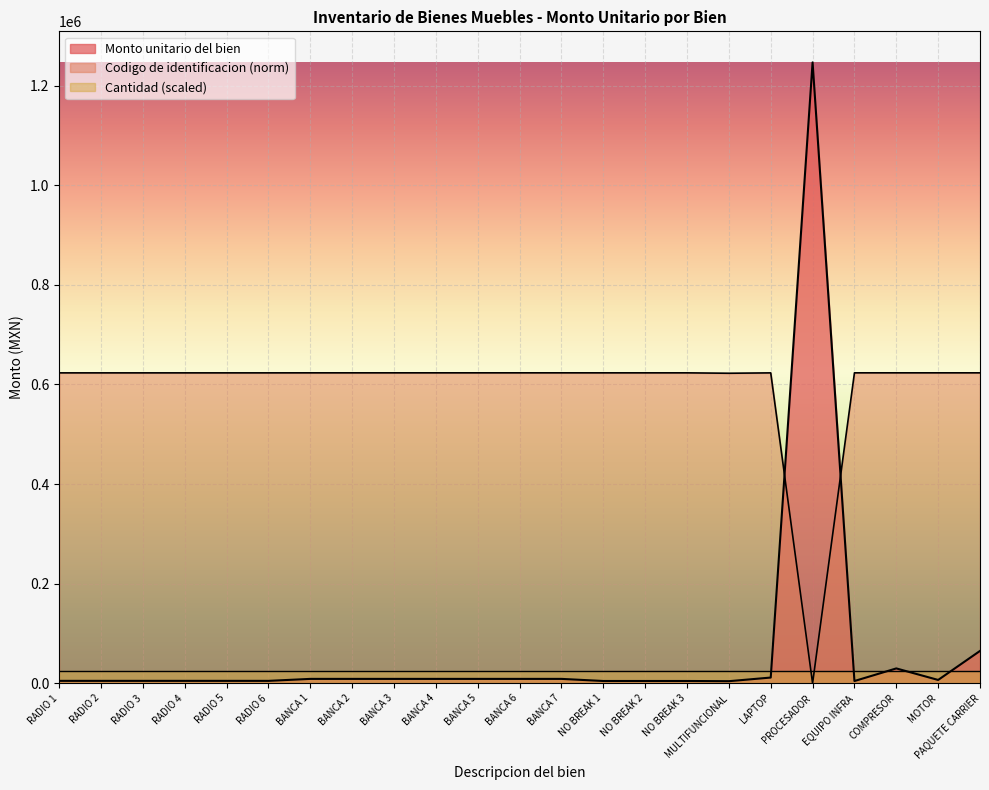

How many lines are shown in the chart?

3